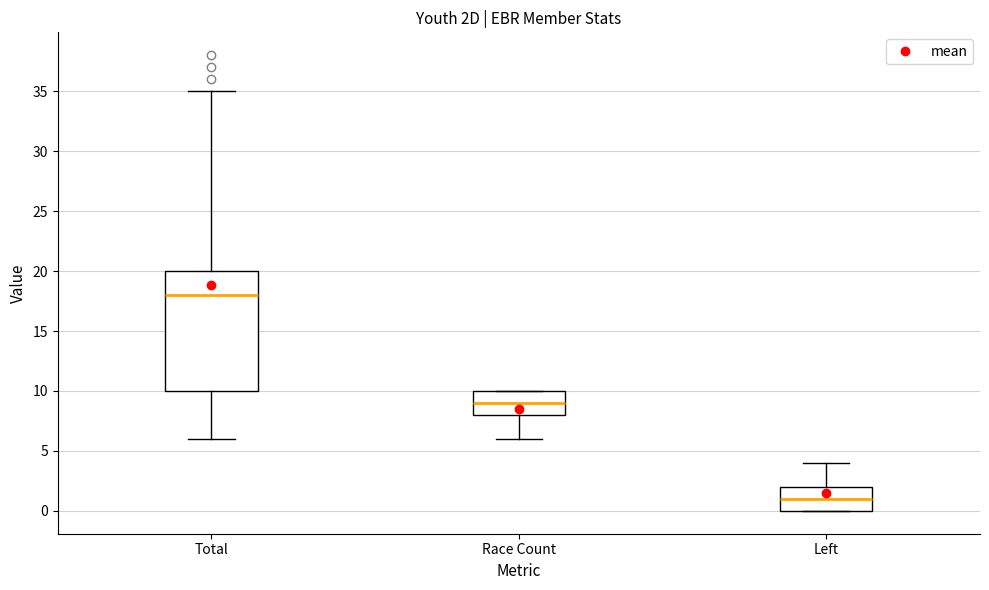

Which box's median line is the highest?

Total